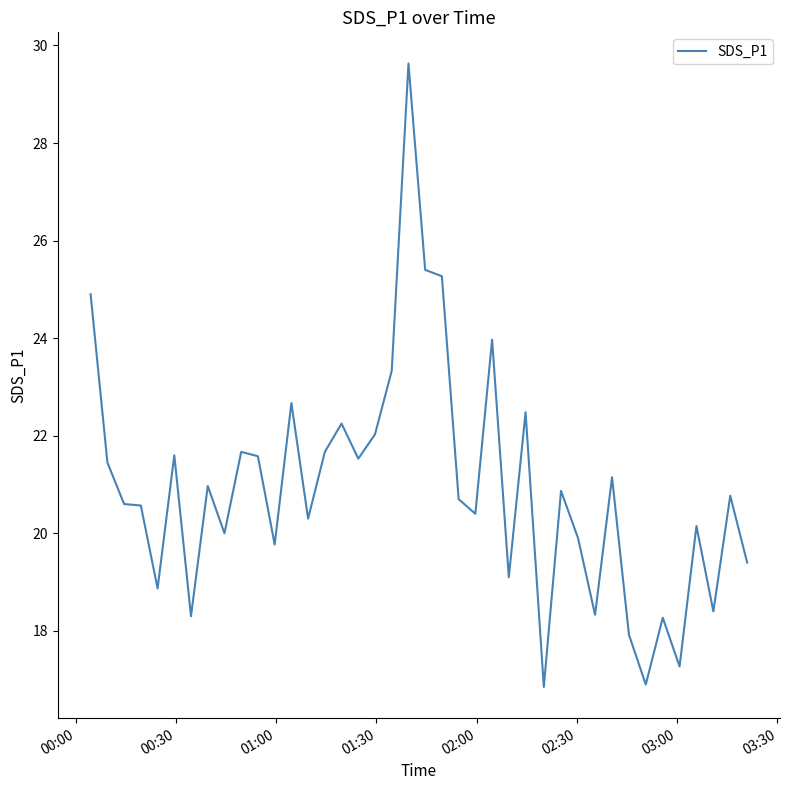

What is the difference between the maximum and minimum values?

12.8